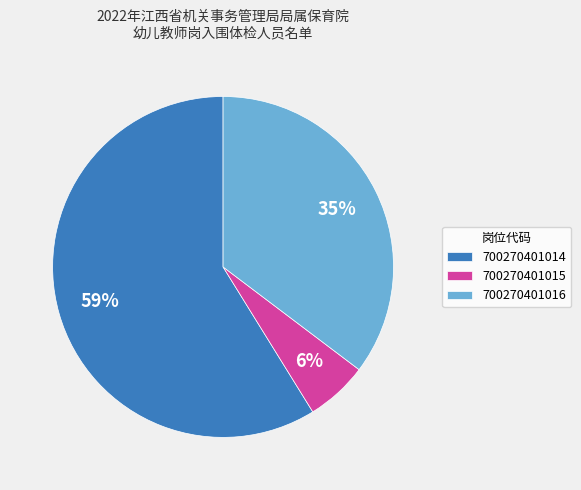

Is it true that 700270401016 is 35% of the pie?

True